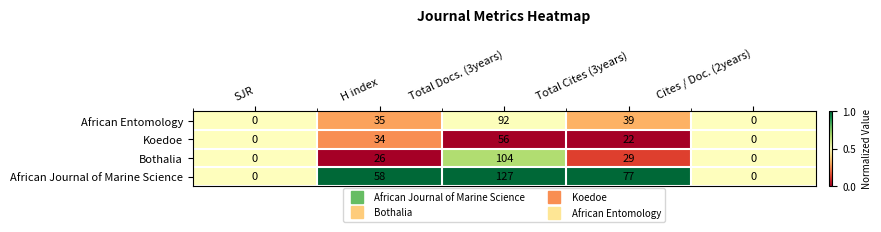

At which label is African Journal of Marine Science closest to 63?

H index